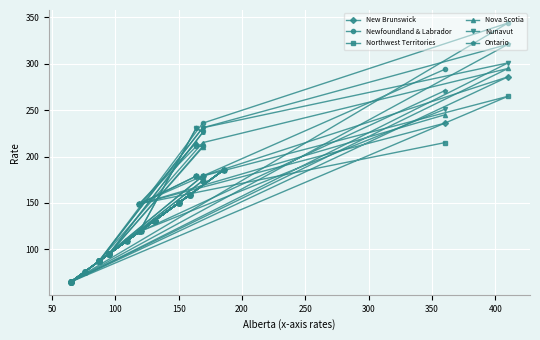

Is this an area chart (filled region under the line)?

No